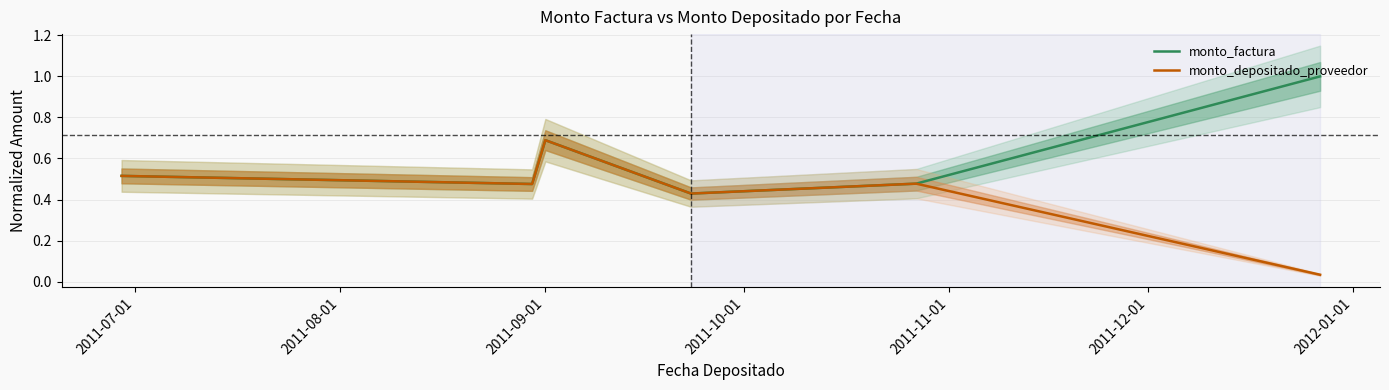

What is the maximum value for monto_depositado_proveedor?

0.7